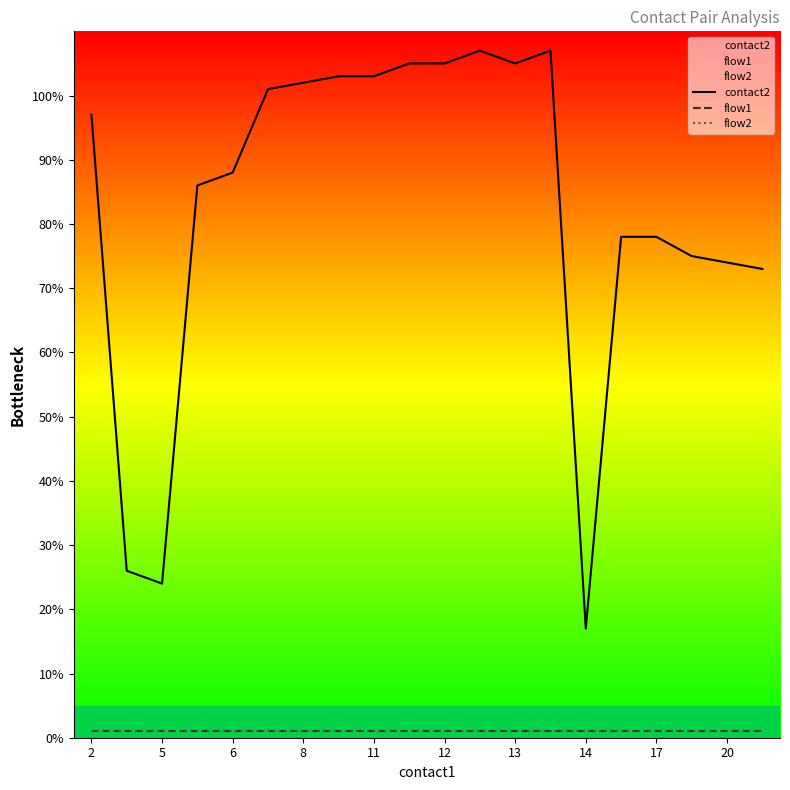

What is the smallest value displayed?

1